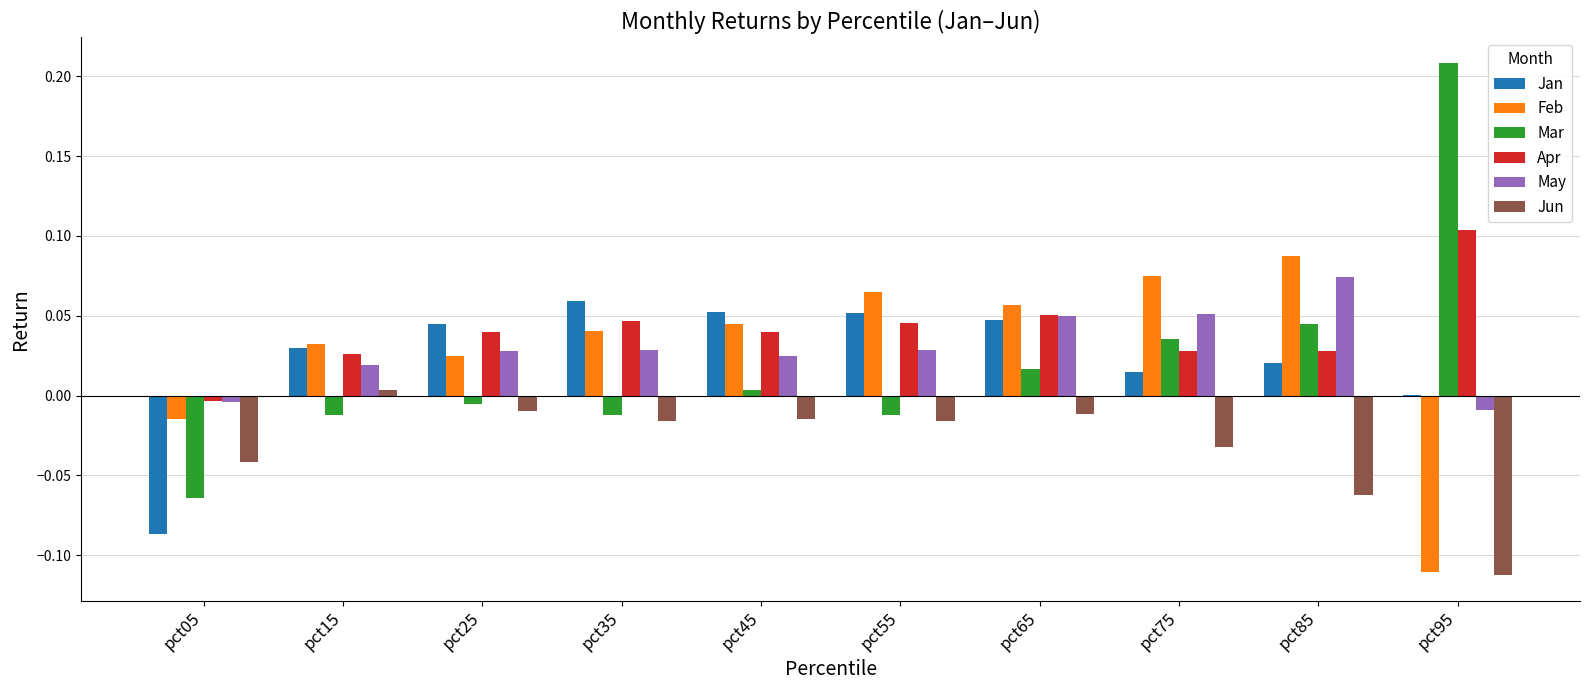

Is it true that Apr equals 0.0 at pct55?

True